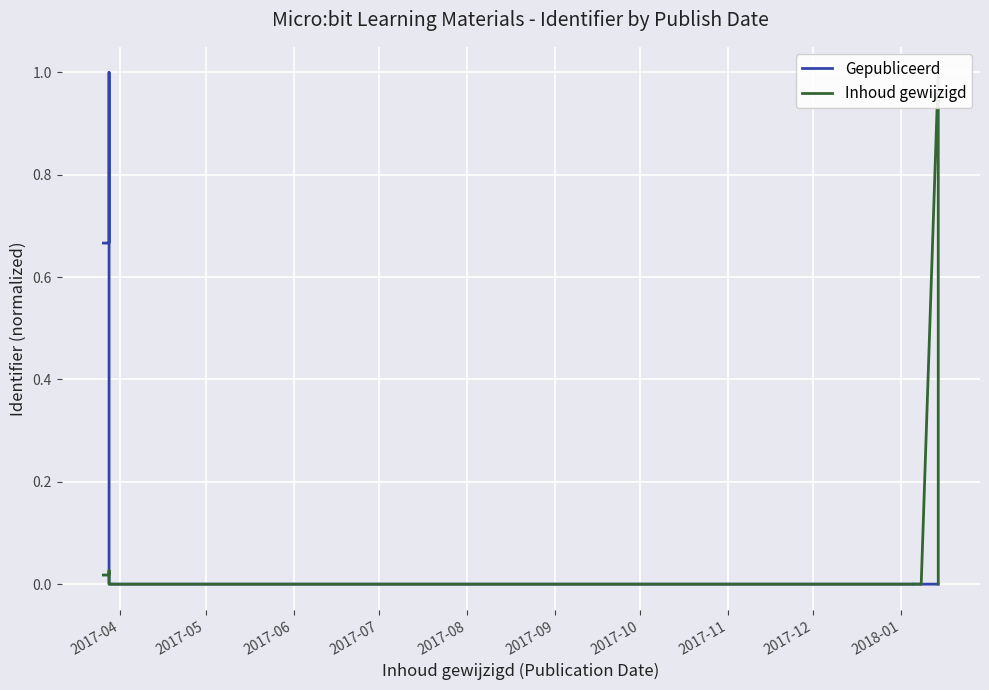

Which series changed the most between 2017-10 and 2018-01?

Gepubliceerd